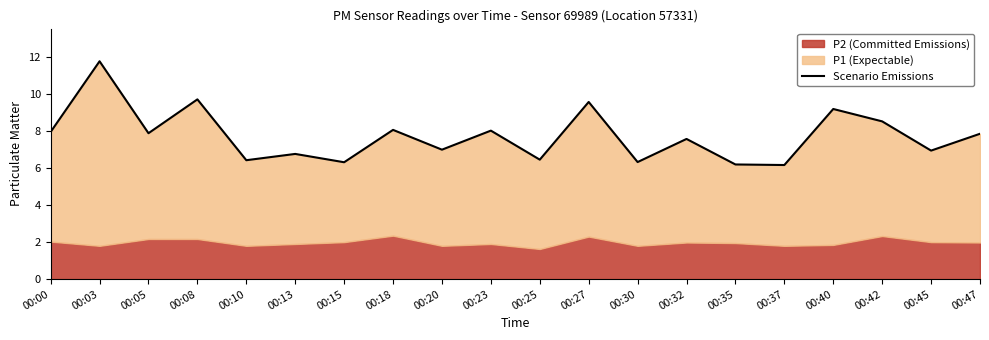

How many interior local valleys (lower than both neighbors) does the data have?

8